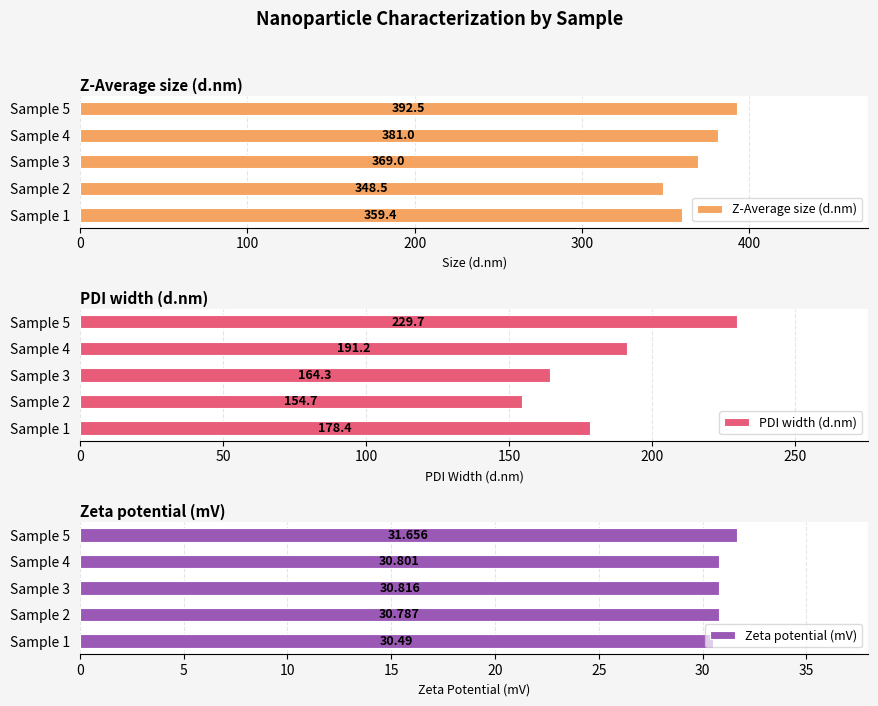

The Z-Average size (d.nm) series shows 348.5 at Sample 2. True or false?

True